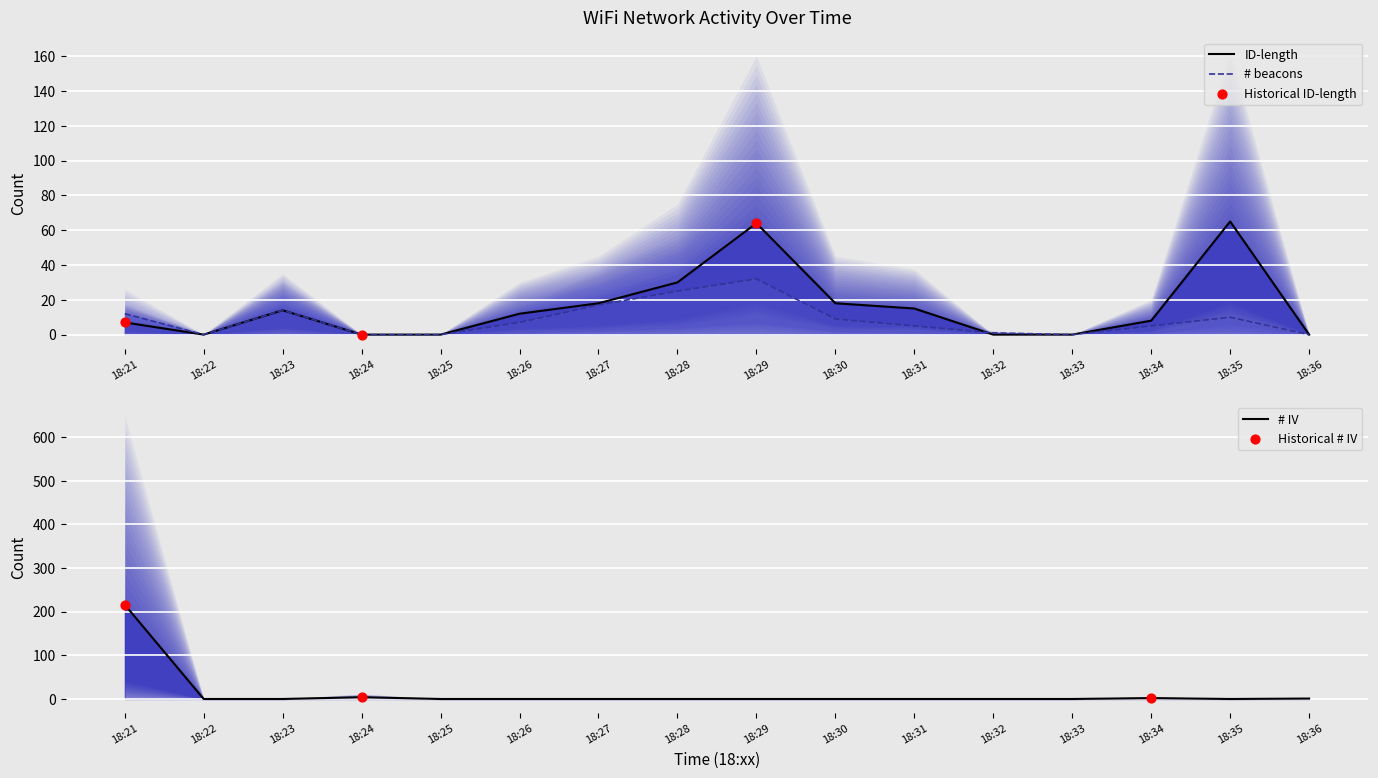

Which series has the largest total across all categories?

ID-length